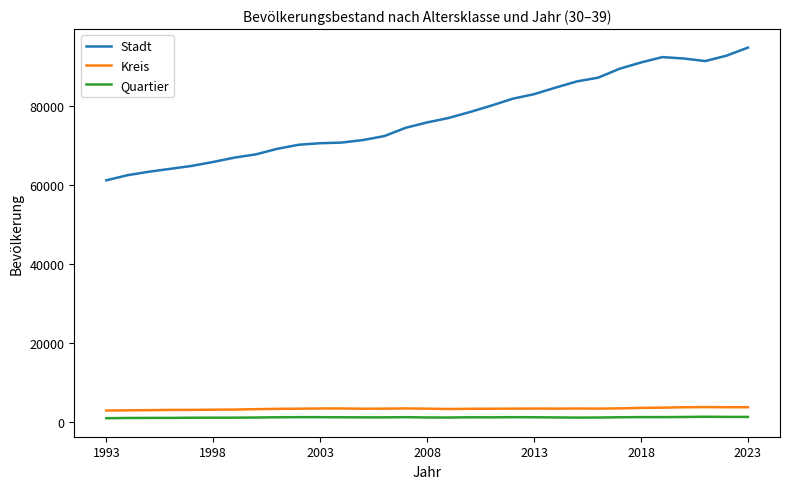

True or false: Kreis and Stadt cross at least once.

False